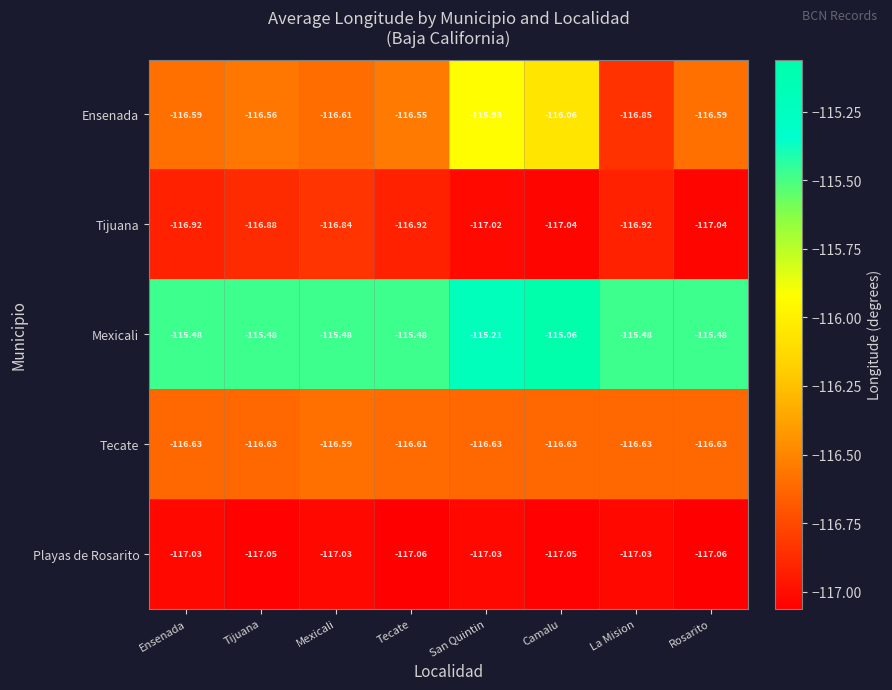

How many series are shown in this chart?

5